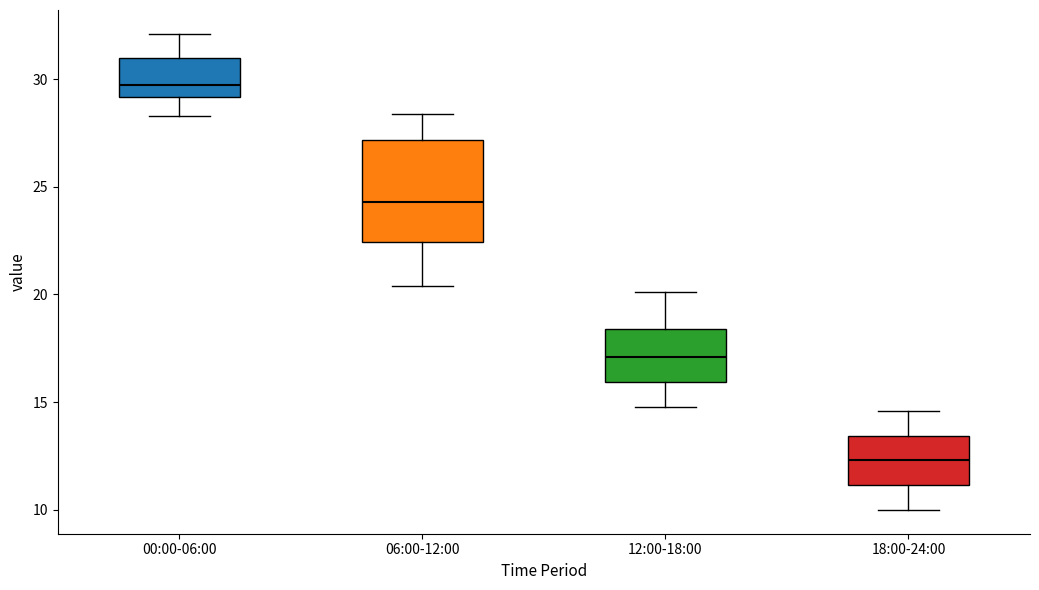

Which box's median line is the highest?

00:00-06:00